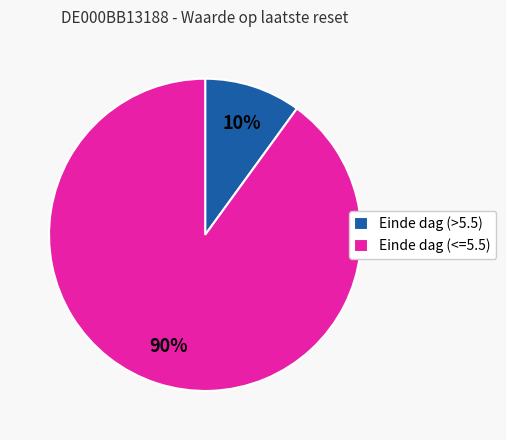

Which slice represents more than half of the pie?

Einde dag (<=5.5)